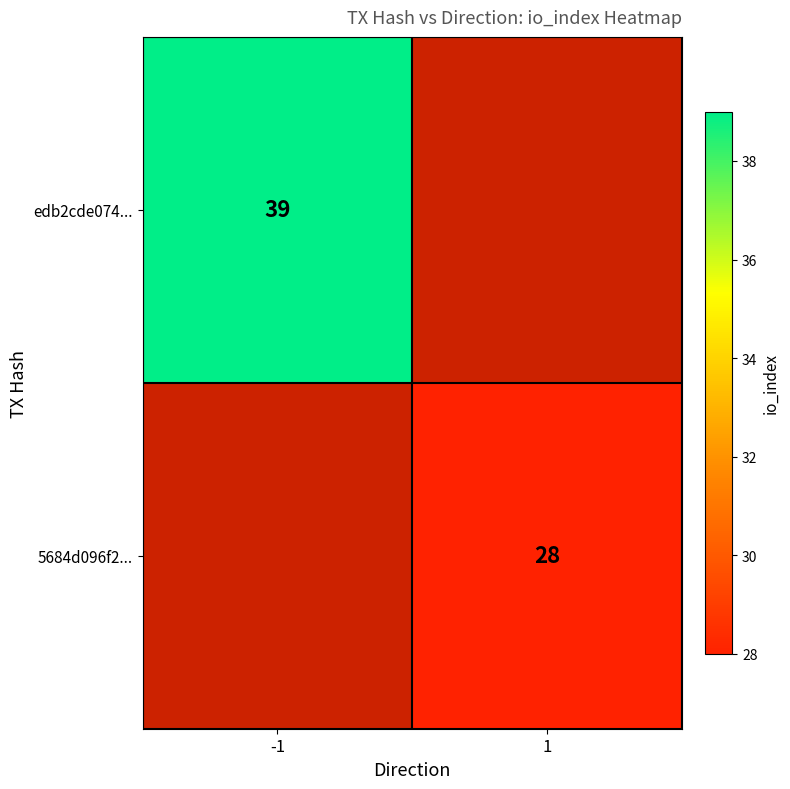

The 5684d096f2... series shows 10 at 1. True or false?

False